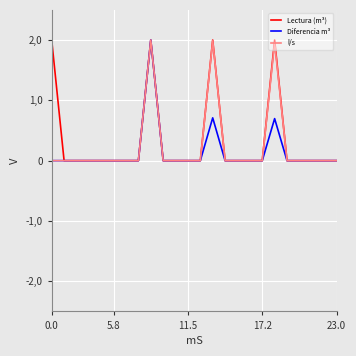

Does the chart display data point markers on the line(s)?

No